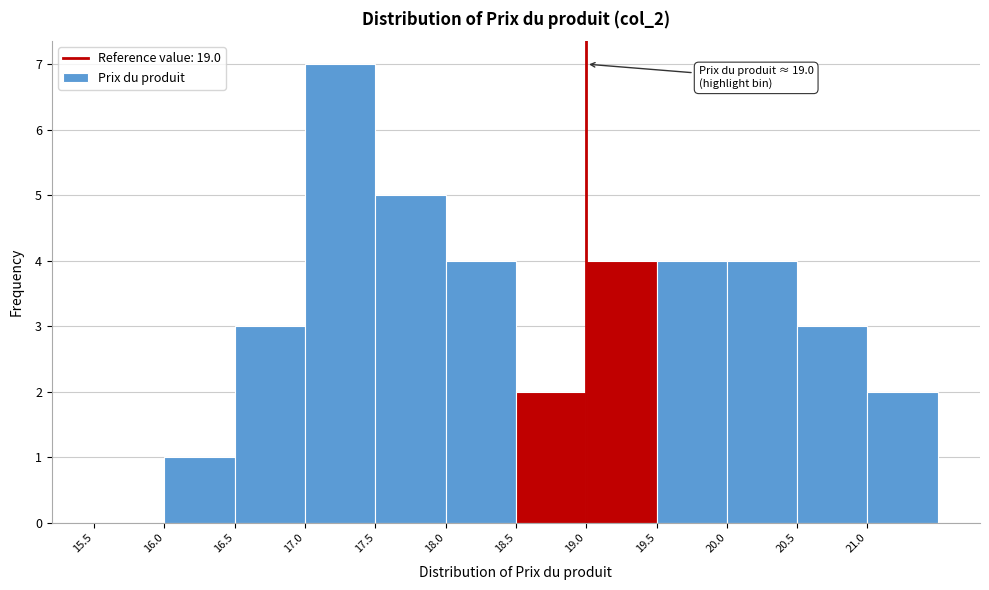

Over which range of the x-axis is the bar tallest?

17.0 to 17.5